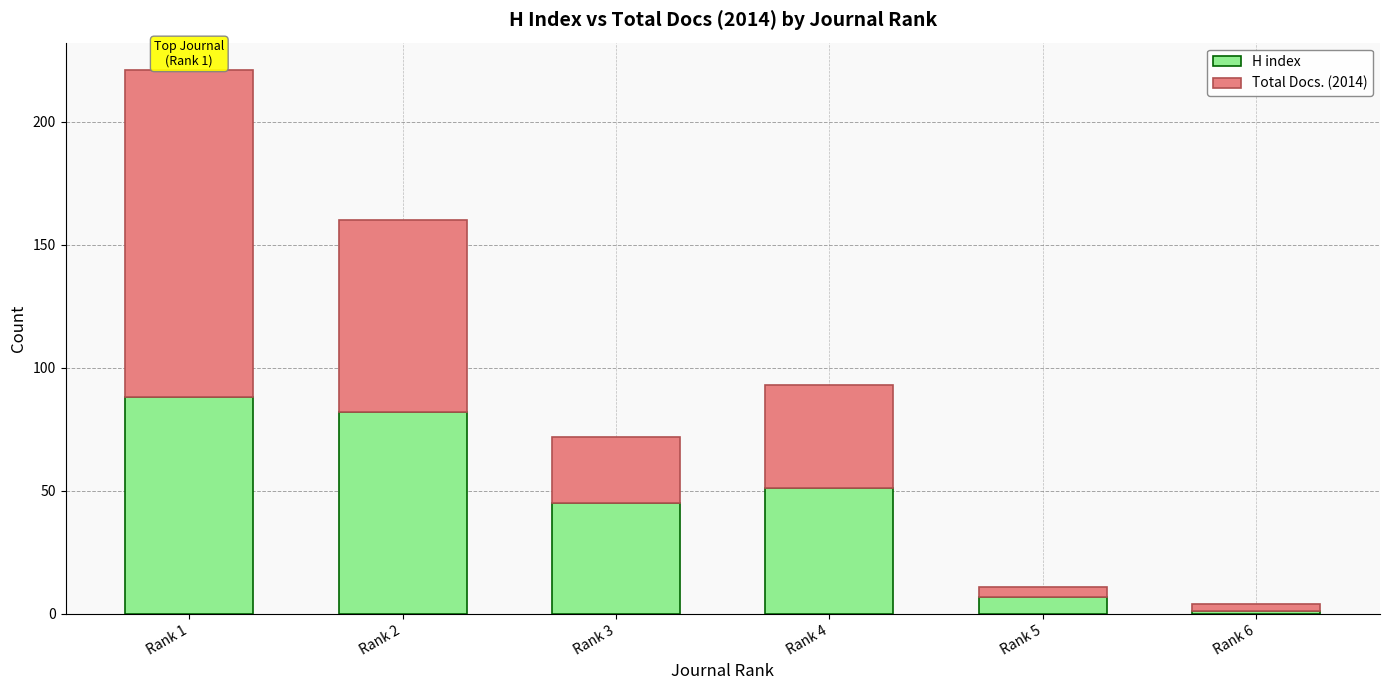

Reading left to right, list the values for the H index series.

Rank 1=88	Rank 2=82	Rank 3=45	Rank 4=51	Rank 5=7	Rank 6=1